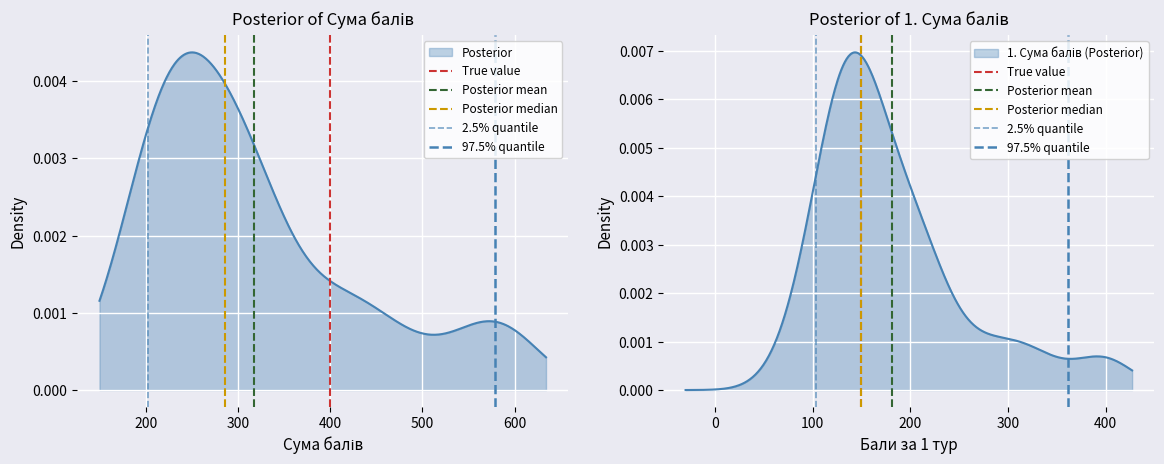

The value of 2.5% quantile at 100 is 0. True or false?

True